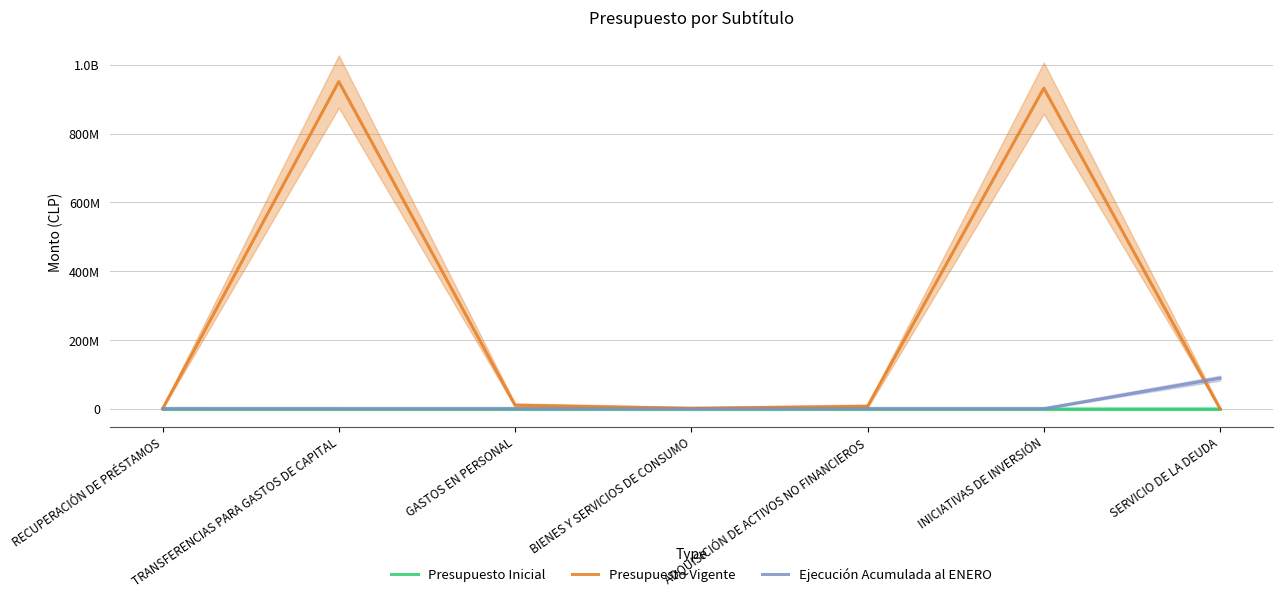

True or false: Presupuesto Inicial and Presupuesto Vigente cross at least once.

False